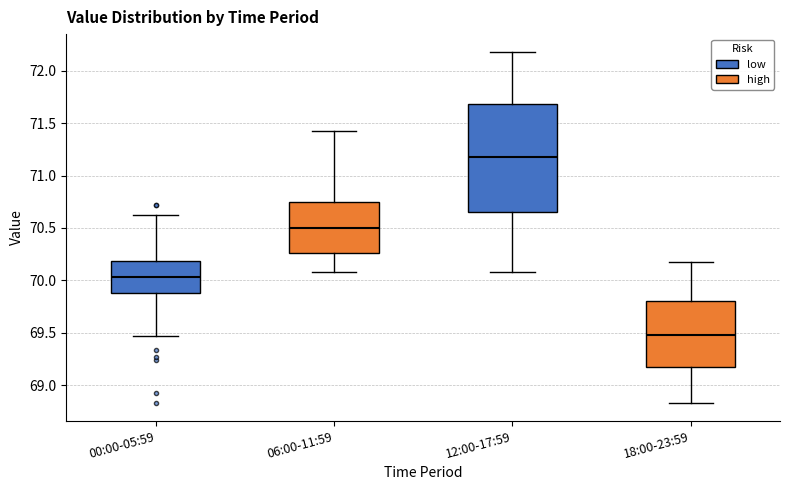

Which box's median line is the highest?

12:00-17:59